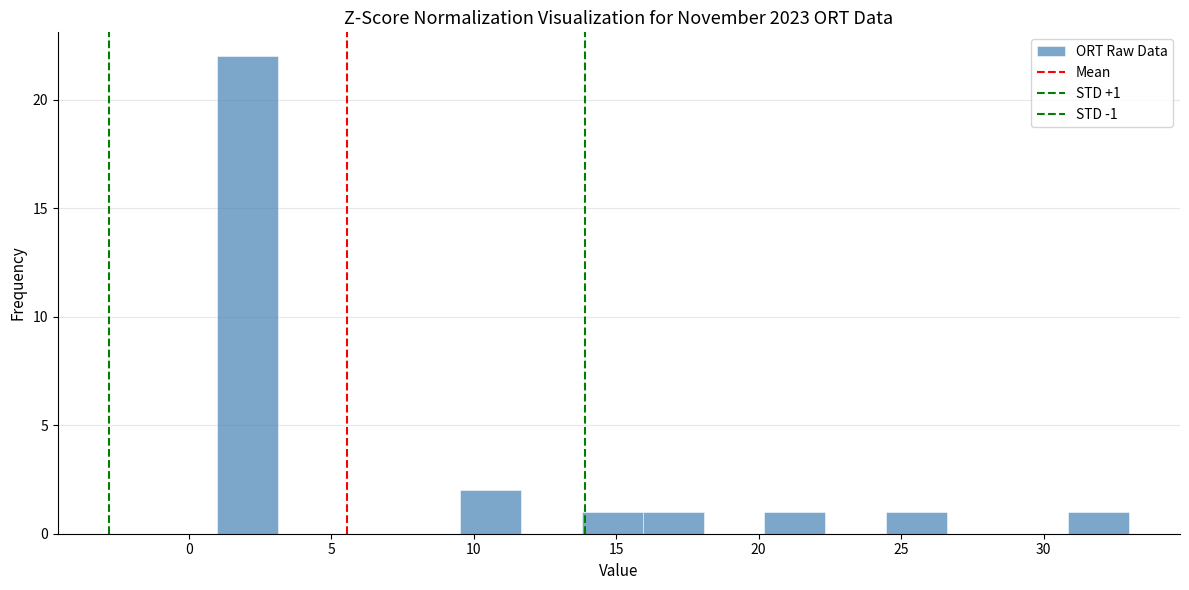

Which range on the x-axis has the tallest bar?

1.0 to 3.0